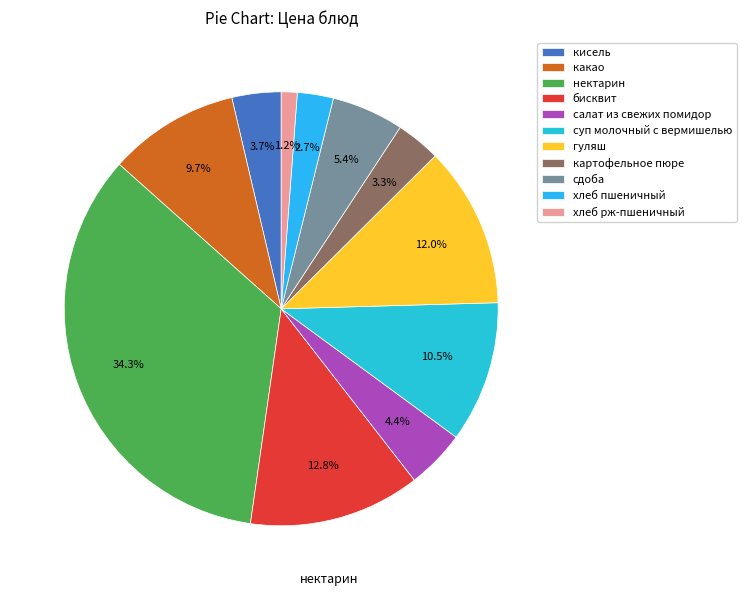

What is the largest slice in the pie chart?

нектарин